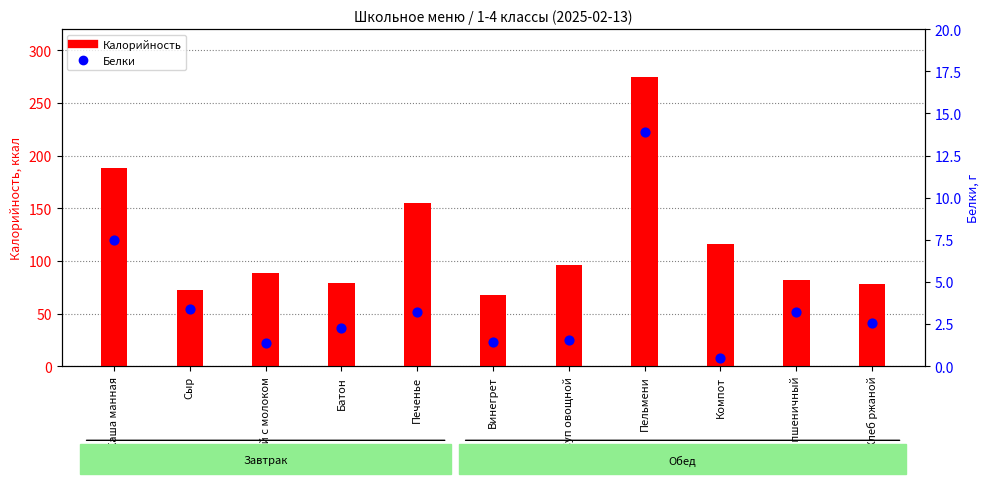

Which series reaches the minimum Y coordinate?

Белки